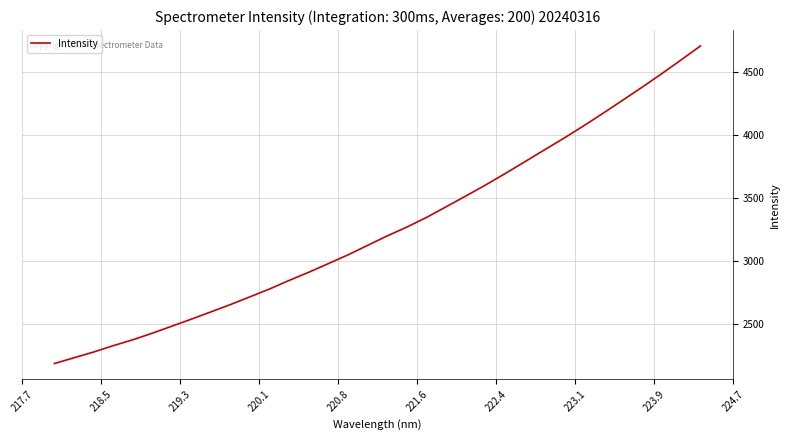

What is the maximum value shown in the chart?

4705.0